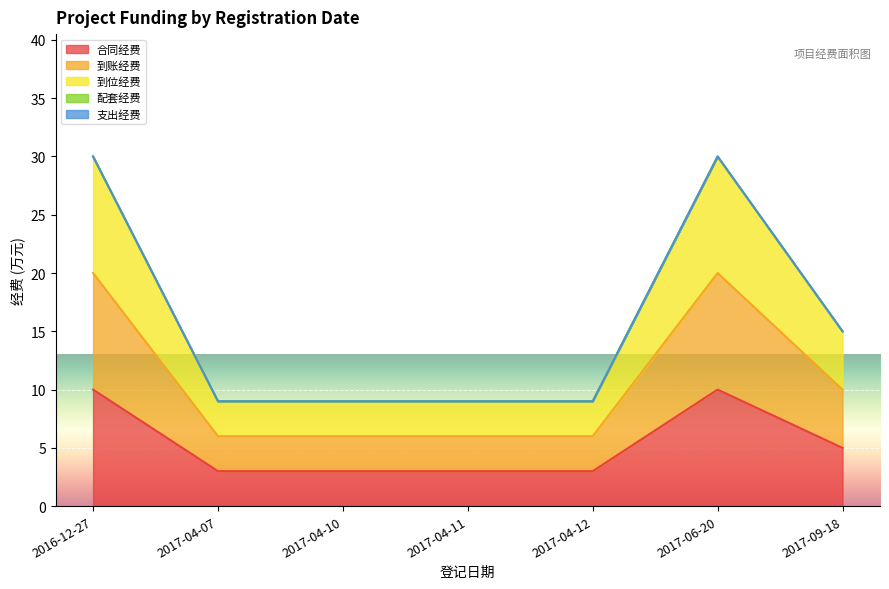

Is the value of 到位经费 at 2016-12-27 greater than the value of 合同经费 at 2017-09-18?

Yes